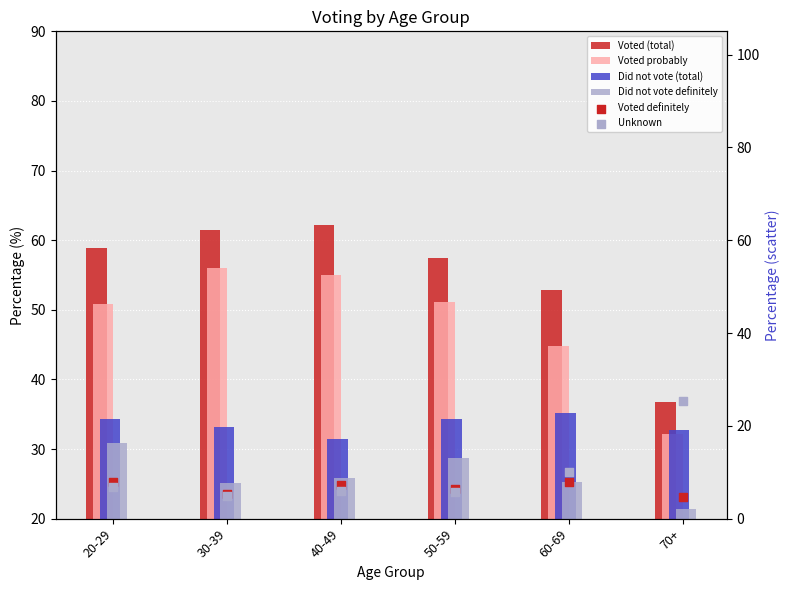

At which category is the sum across all series the highest?

20-29